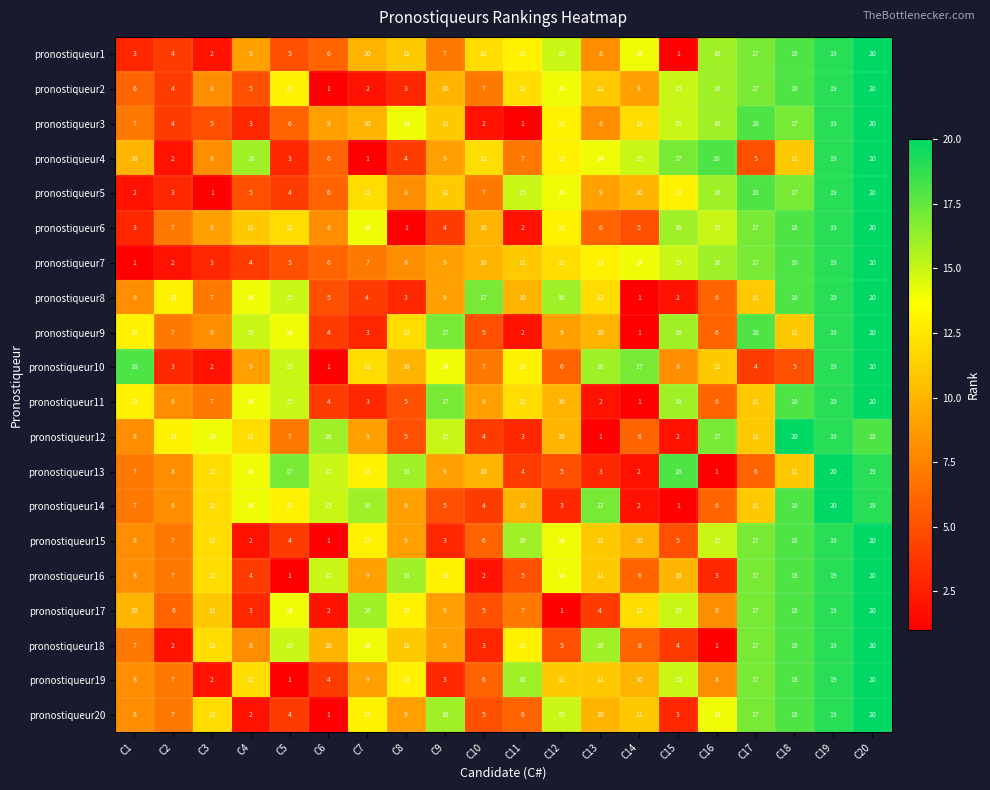

What is the difference between the highest and lowest values at C2?

11